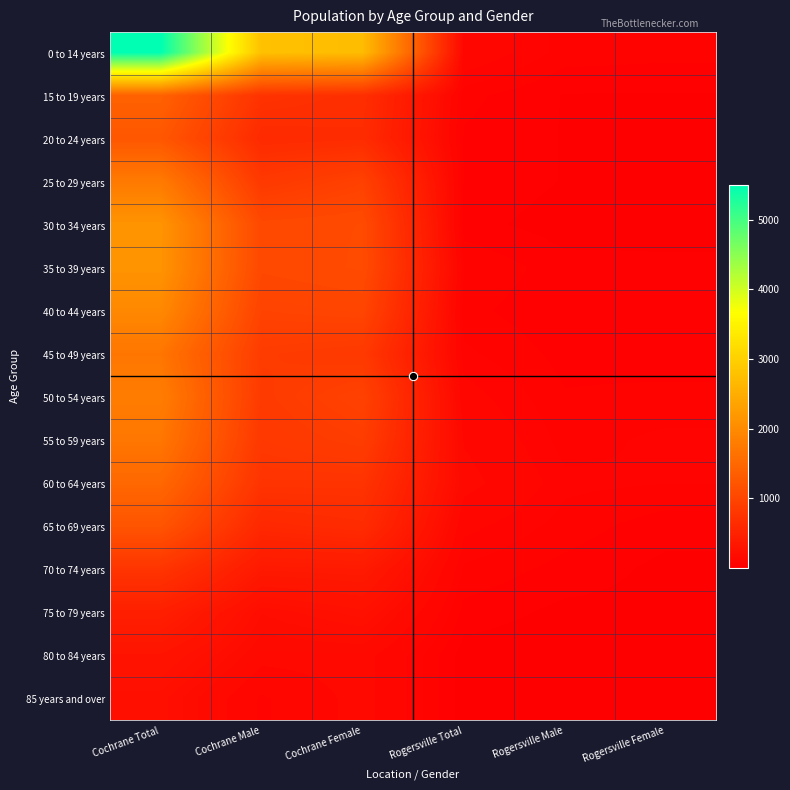

What is the smallest value displayed?

5